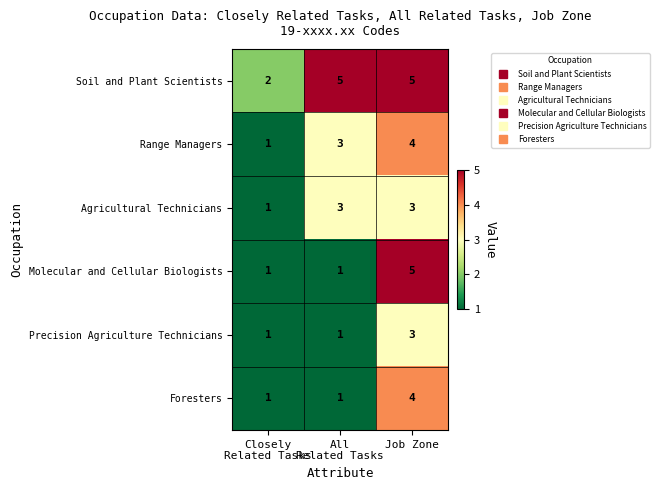

Which category has the highest value in the Foresters series?

Job Zone